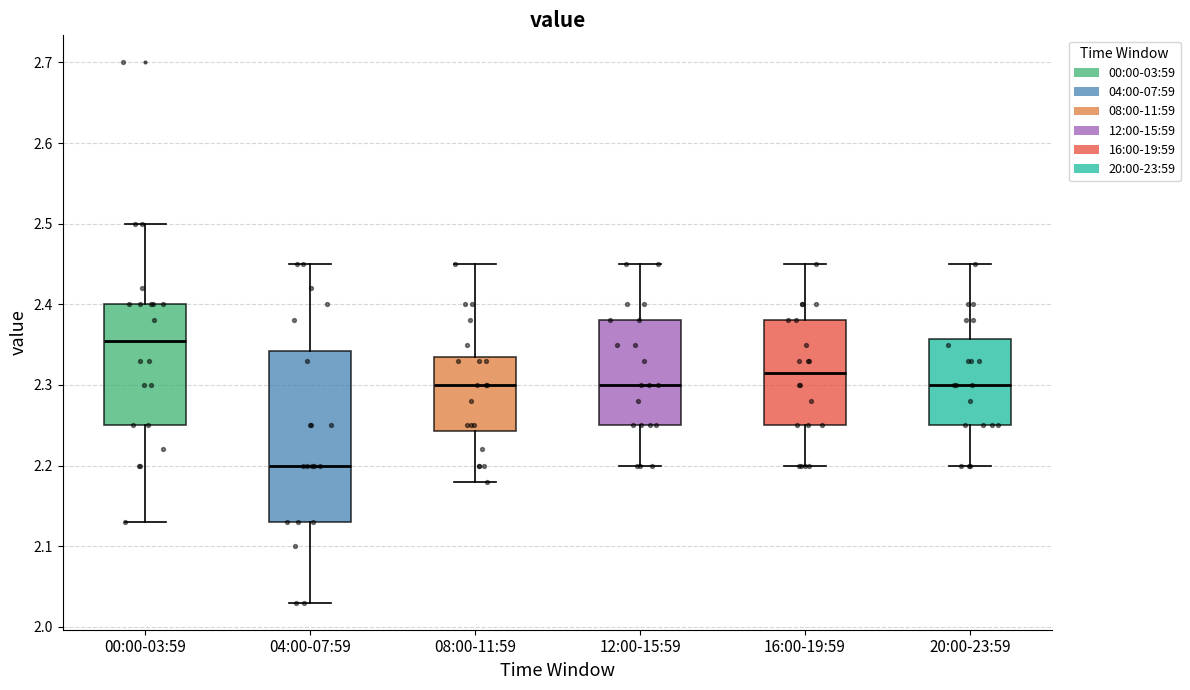

Where is the lower edge of the box for 16:00-19:59 on the y-axis? The values are not printed on the chart, so give them approximately, as read against the axis.

2.25